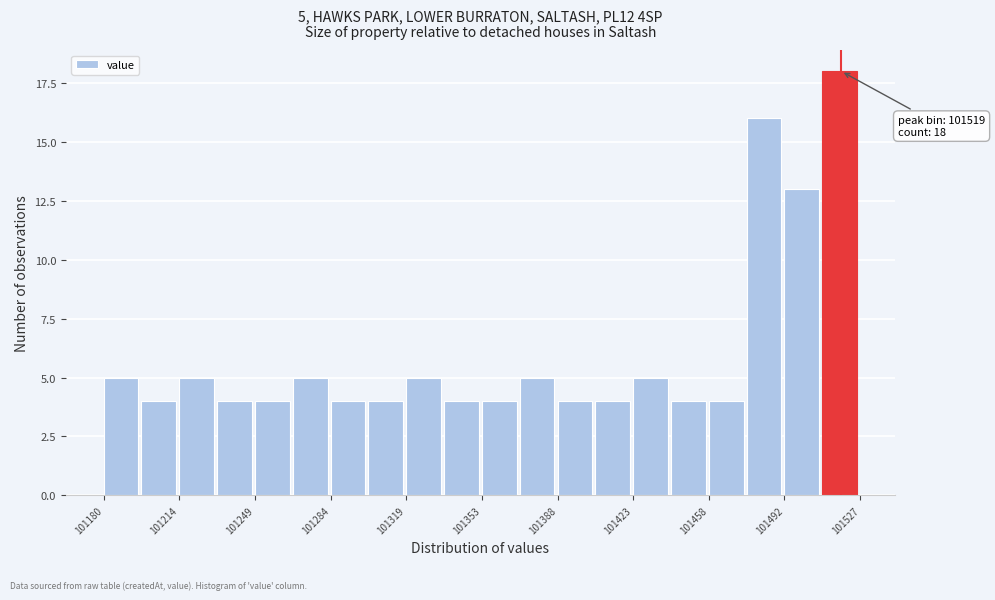

Read against the x-axis, roughly where is the centre of the tallest bar?

101520